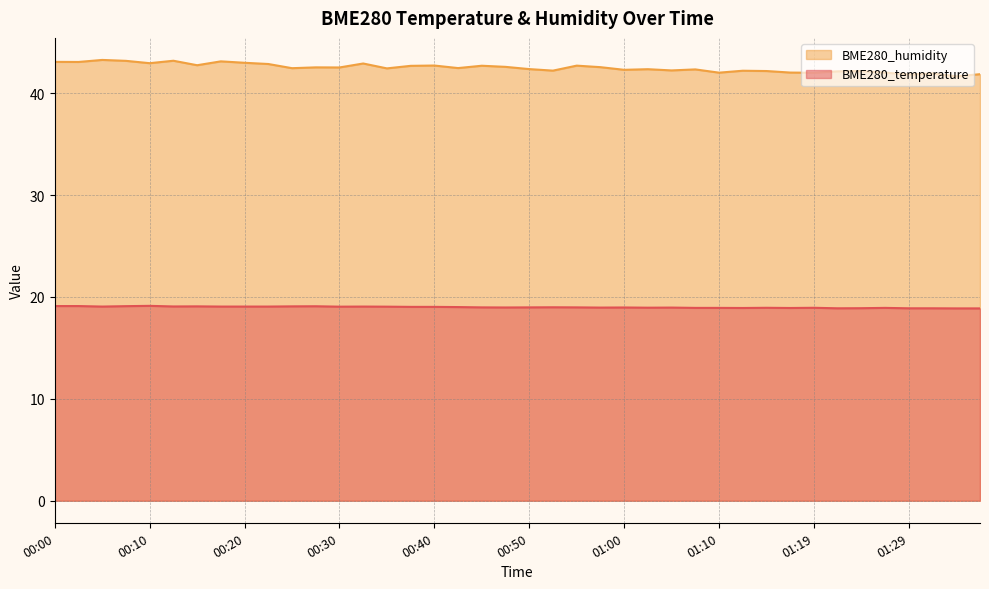

Rank the categories by BME280_humidity value from highest to lowest.

00:05, 00:13, 00:08, 00:17, 00:00, 00:03, 00:20, 00:10, 00:32, 00:22, 00:15, 00:40, 00:55, 00:45, 00:37, 00:47, 00:57, 00:27, 00:30, 00:42, 00:25, 00:35, 00:50, 01:02, 01:07, 01:00, 01:05, 00:52, 01:12, 01:15, 01:24, 01:22, 01:17, 01:27, 01:10, 01:19, 01:32, 01:37, 01:29, 01:34